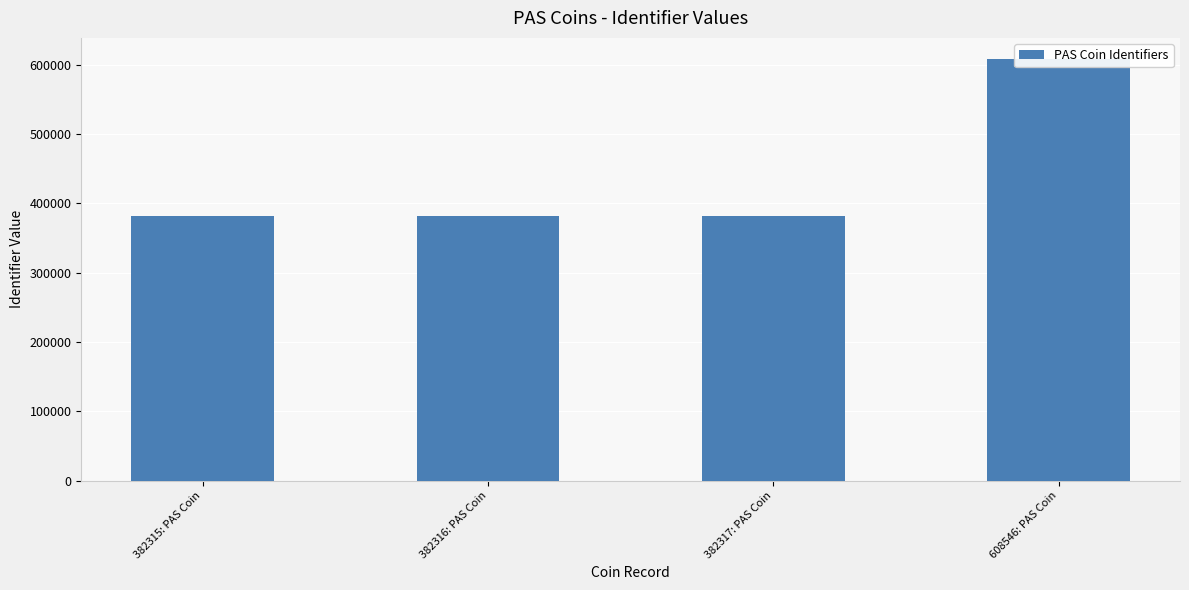

What is the label of the 3rd bar from the left?

382317: PAS Coin